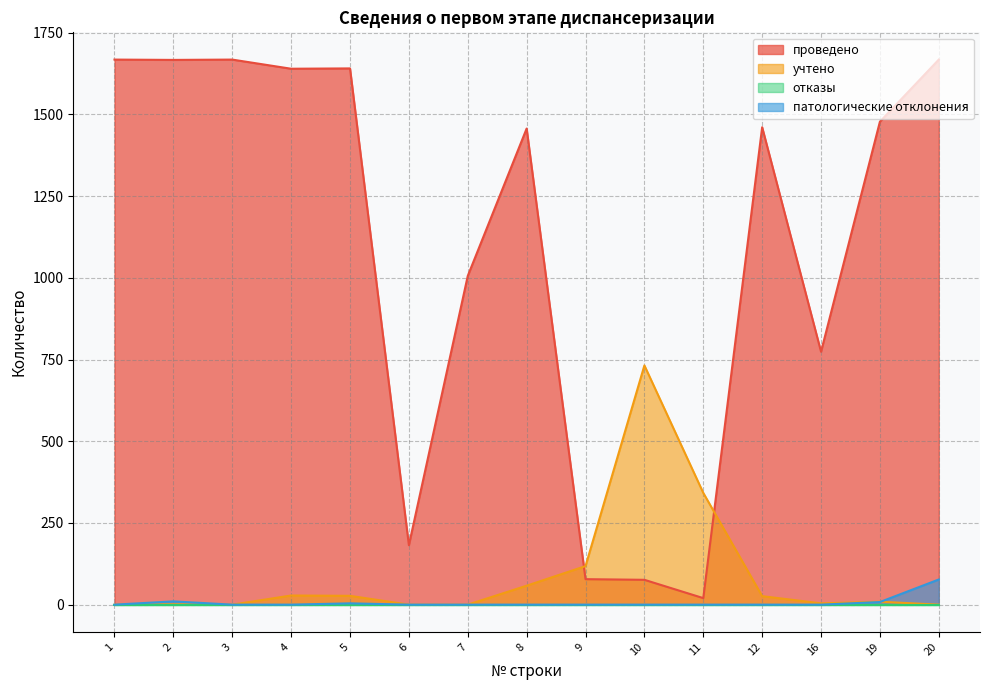

True or false: проведено has more than 1 points higher than both neighbors.

True